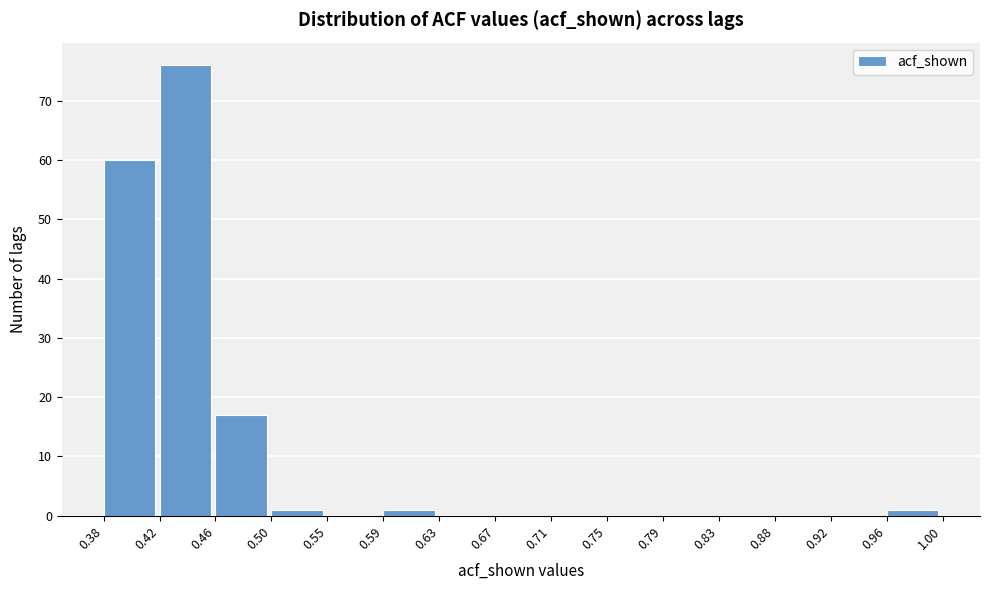

How tall is the bar that spans 0.50 to 0.55 on the x-axis? The values are not printed on the chart, so give them approximately, as read against the axis.

1